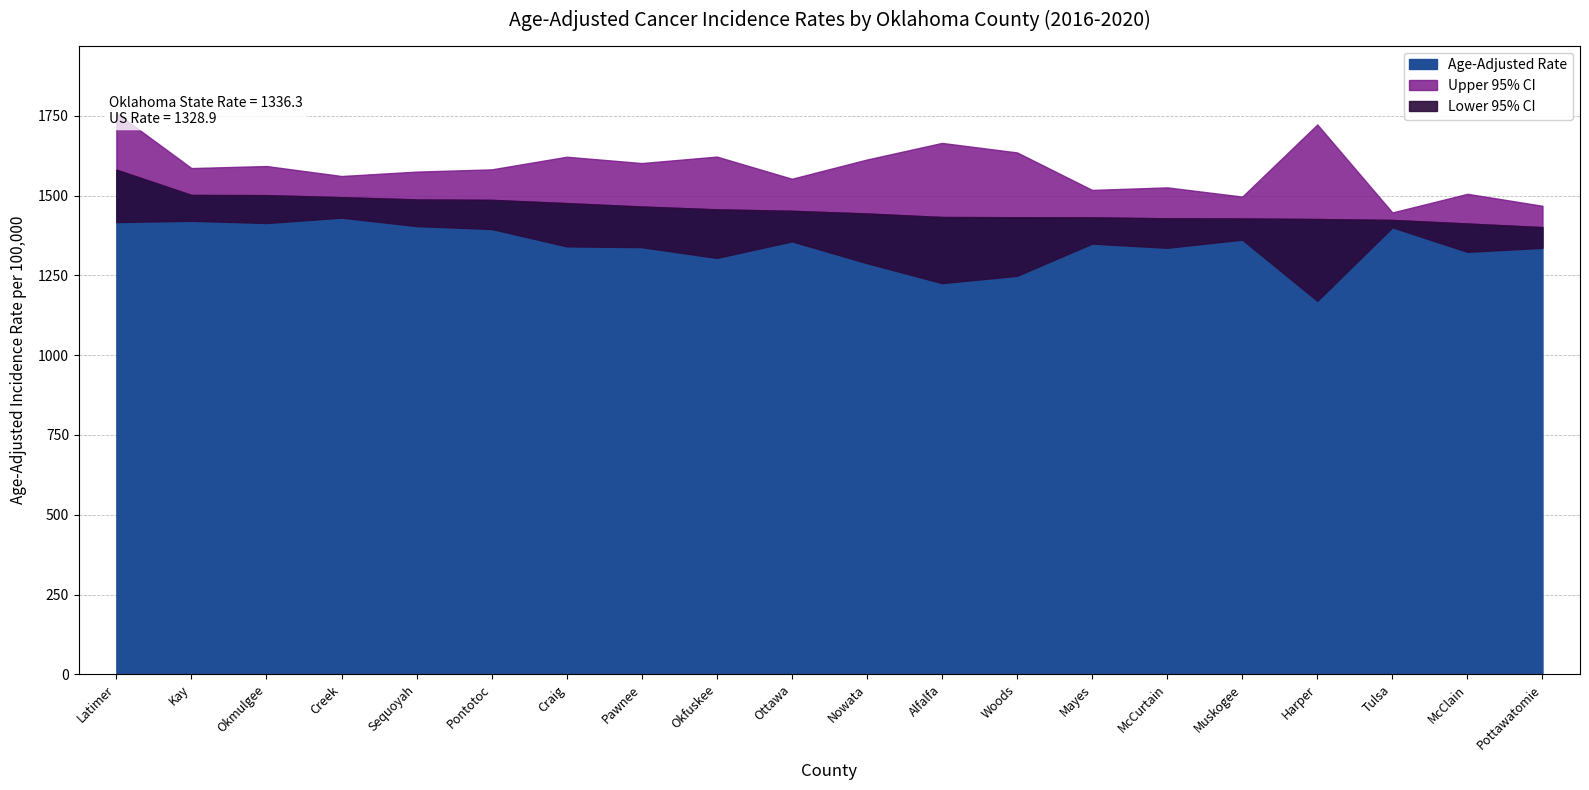

How many interior local peaks does the Upper 95% CI series have?

7